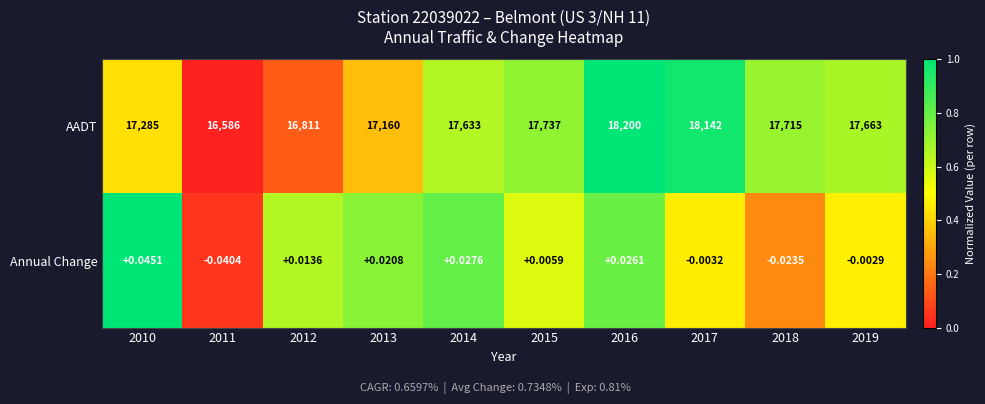

Is the value of AADT at 2018 greater than the value of Annual Change at 2019?

Yes